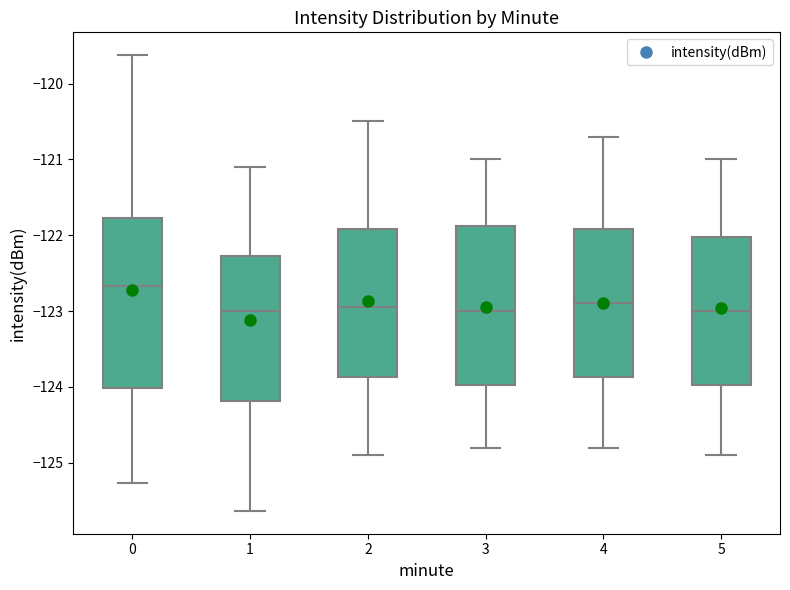

Which box's median line is the highest?

0